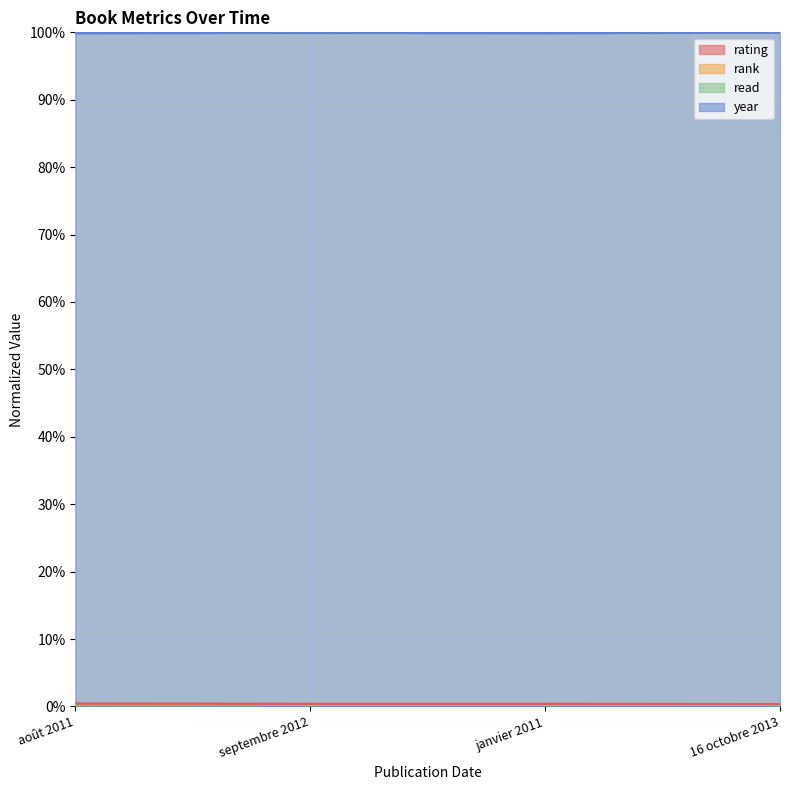

At which label does year reach its peak?

16 octobre 2013